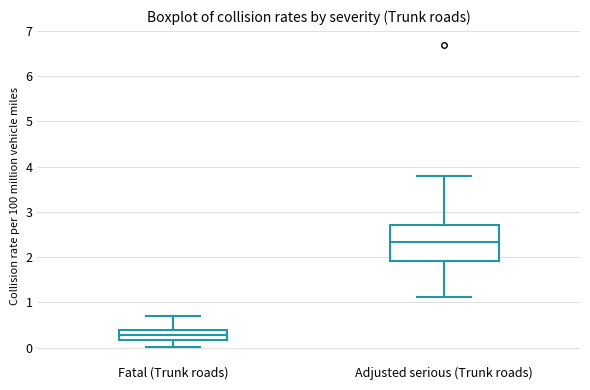

Reading left to right, read every box against the y-axis: the position of its median line, the range the box covers, and the ends of its whiskers. The values are not printed on the chart, so give them approximately, as read against the axis.

Fatal (Trunk roads): median 0.3, box 0.2 to 0.4, whiskers 0.0 to 0.7
Adjusted serious (Trunk roads): median 2.3, box 1.9 to 2.7, whiskers 1.1 to 3.8